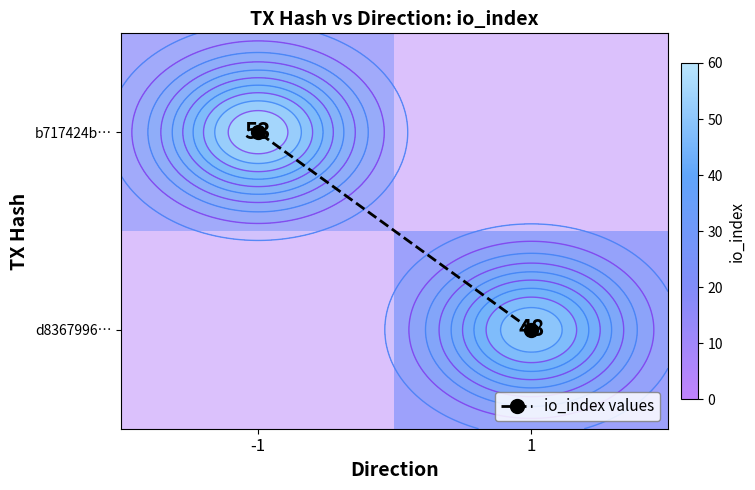

Which category has the lowest value in the d8367996… series?

-1